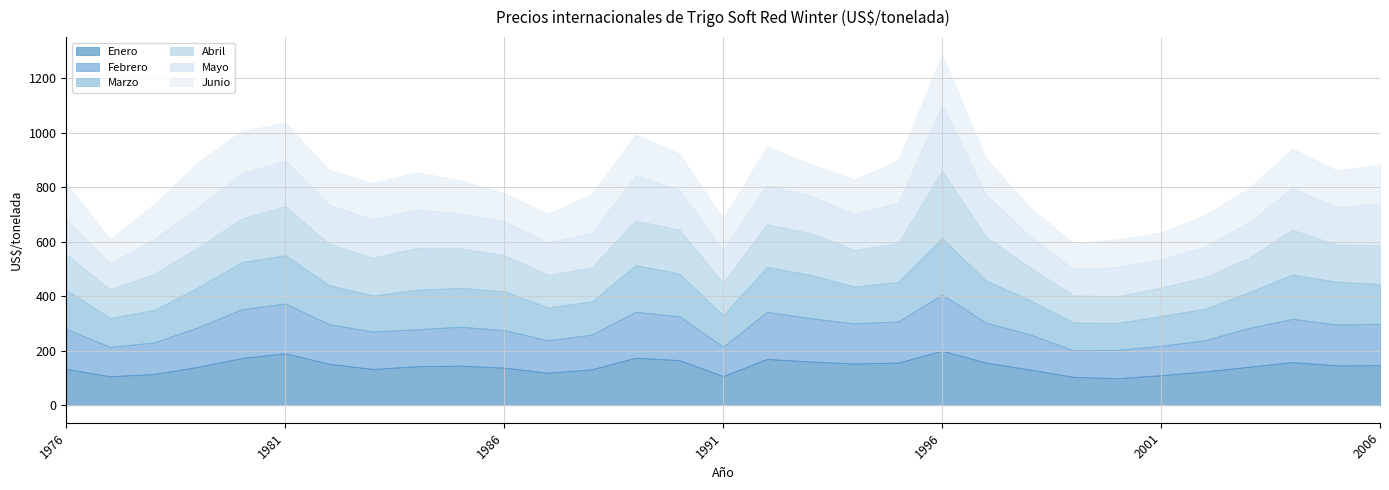

Reading right to left, what are all the values shown in this chart?

Enero: 147.0	146.3	158.2	141.1	123.9	110.1	99.1	104.3	131.2	156.4	200.2	156.3	153.0	160.4	169.8	107.1	165.5	174.2	131.8	119.1	138.0	145.1	143.2	133.1	152.1	190.8	173.1	140.7	114.5	106.3	133.5
Febrero: 151.2	150.0	159.0	142.4	114.4	108.1	103.8	97.0	128.9	146.6	206.3	151.1	147.1	159.1	172.8	107.4	160.9	168.6	127.7	119.1	137.7	143.0	135.4	137.2	145.2	182.8	178.7	144.8	115.8	107.9	146.2
Marzo: 146.5	157.3	162.4	130.3	116.2	109.5	99.2	102.1	126.3	154.6	206.9	145.6	135.4	159.1	164.8	115.5	156.8	171.6	121.6	120.6	142.8	142.7	145.7	132.3	143.9	177.1	173.4	146.4	118.9	106.3	142.9
Abril: 141.6	135.9	164.1	126.8	114.6	103.7	98.4	99.5	119.9	161.4	247.5	142.4	134.5	152.3	157.0	118.2	160.5	163.3	125.0	118.8	132.4	144.5	152.3	139.4	150.5	179.4	159.5	145.4	132.6	103.9	131.3
Mayo: 153.6	137.9	153.6	130.7	113.0	103.8	106.4	97.3	114.3	154.5	241.3	148.7	130.4	137.0	143.5	119.4	147.6	164.8	125.9	120.0	124.7	127.7	142.5	141.2	143.2	168.9	165.9	148.5	127.1	97.0	128.0
Junio: 143.7	134.9	144.4	124.9	115.1	99.6	102.1	93.6	106.5	133.5	184.3	154.4	128.1	116.2	141.3	118.0	131.6	151.8	142.2	105.0	102.8	124.2	135.3	133.4	128.7	138.1	154.9	164.5	128.5	87.7	132.4